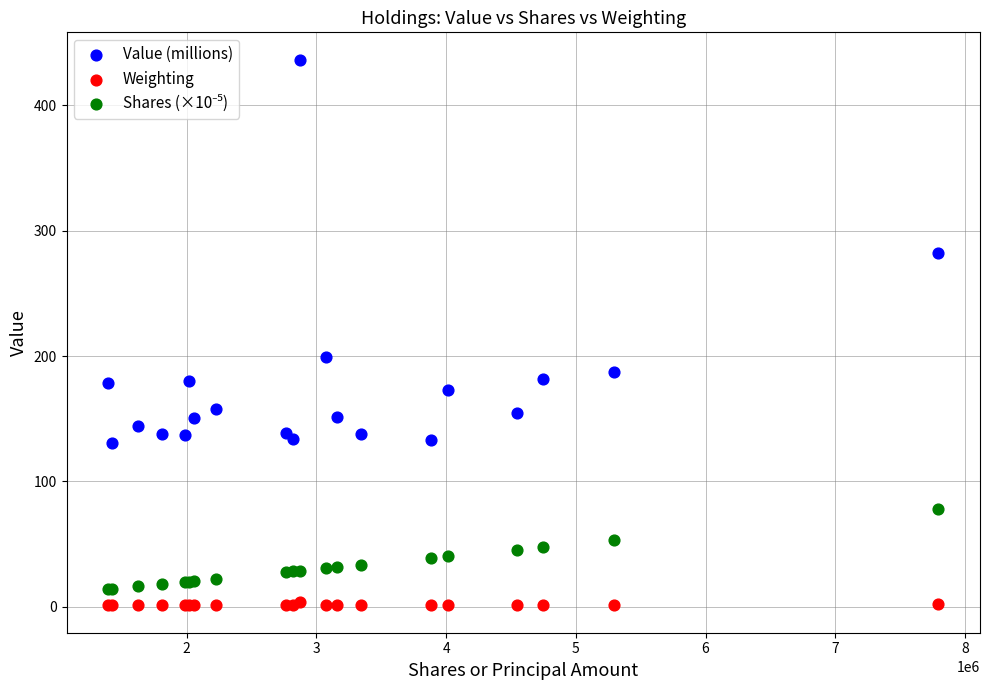

Which series contains the highest Y value?

Value (millions)